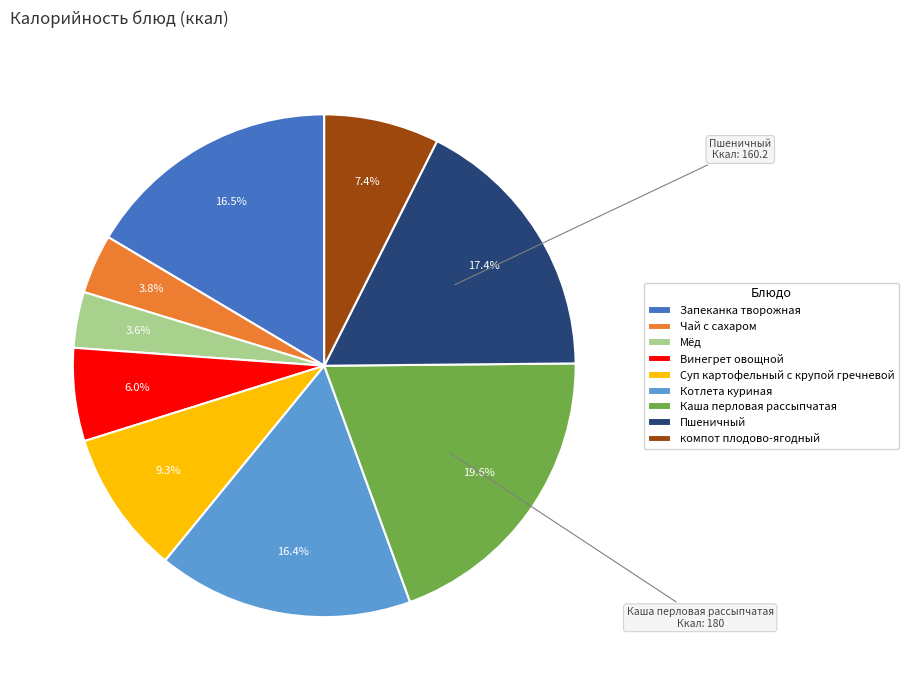

What percentage is the Каша перловая рассыпчатая slice, to the nearest percent?

20%